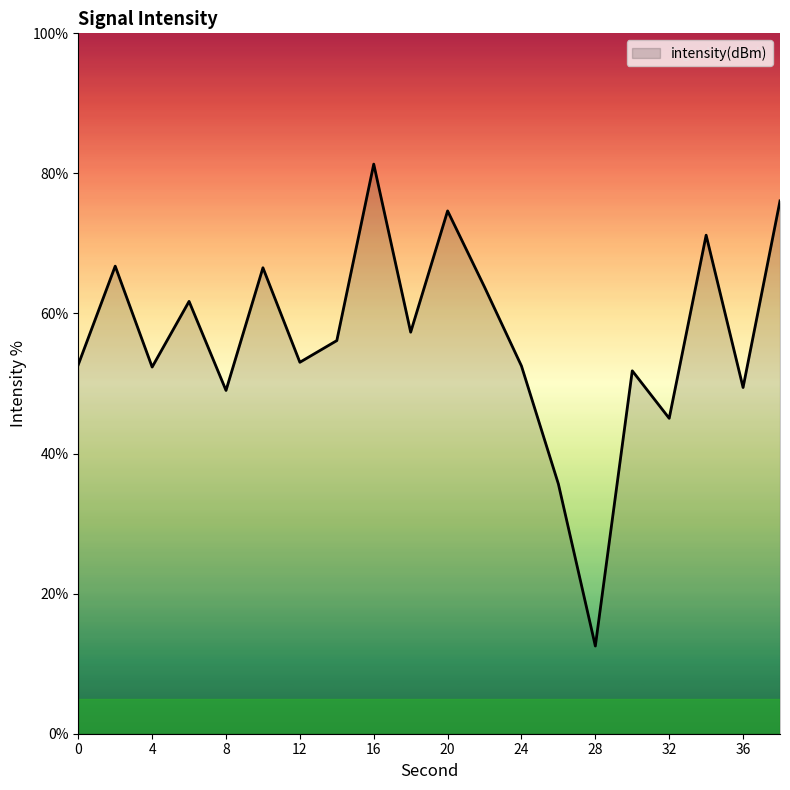

What is the maximum value shown in the chart?

81.3